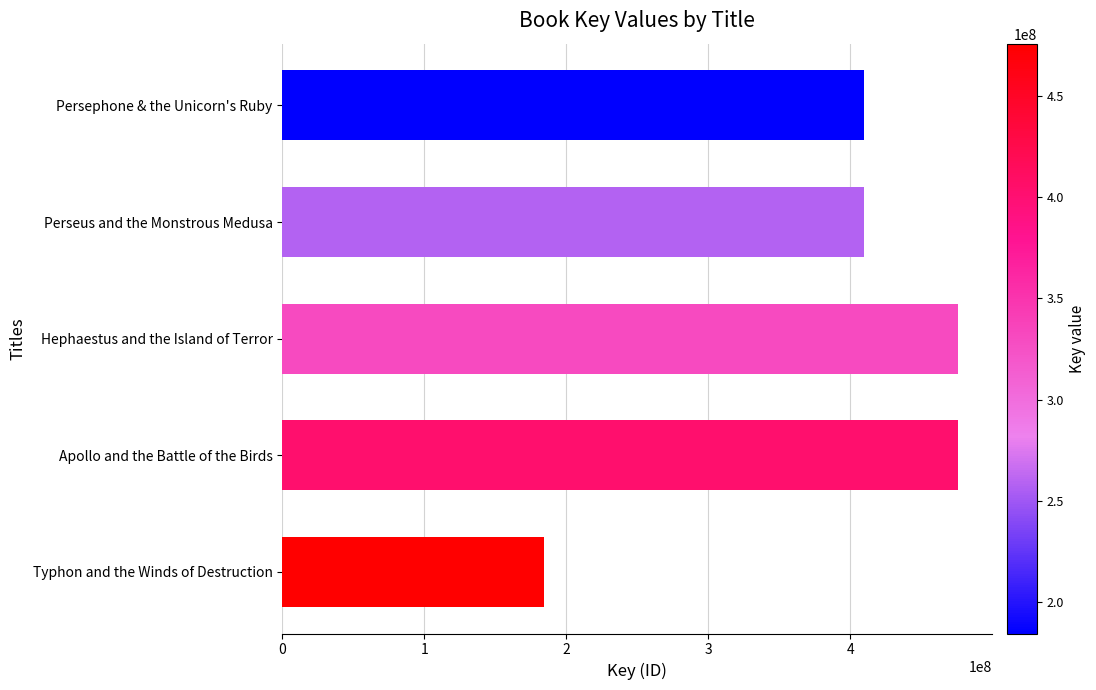

Approximately how many times larger is the value at Hephaestus and the Island of Terror compared to Apollo and the Battle of the Birds?

1.0